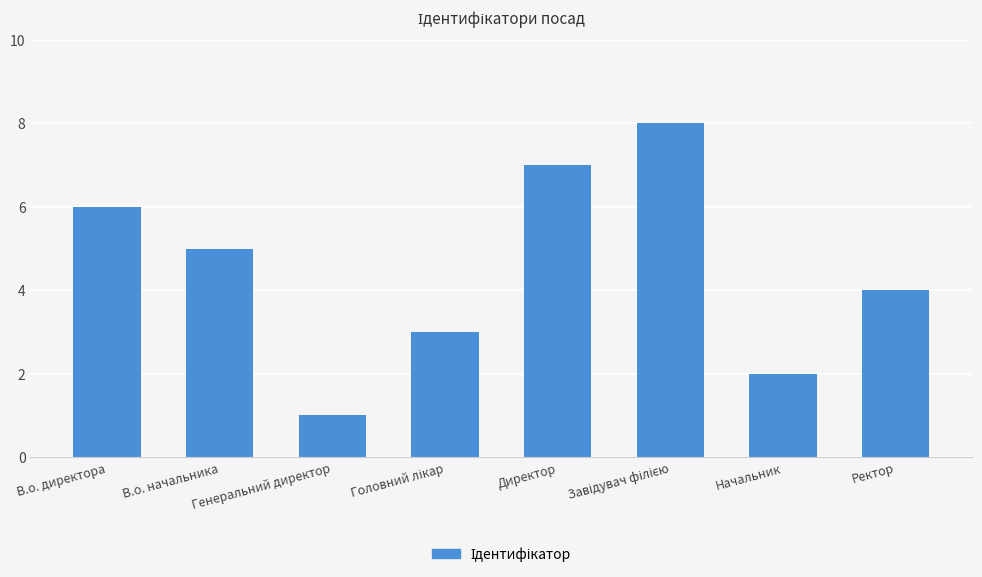

Which has a higher value, Ректор or Генеральний директор?

Ректор